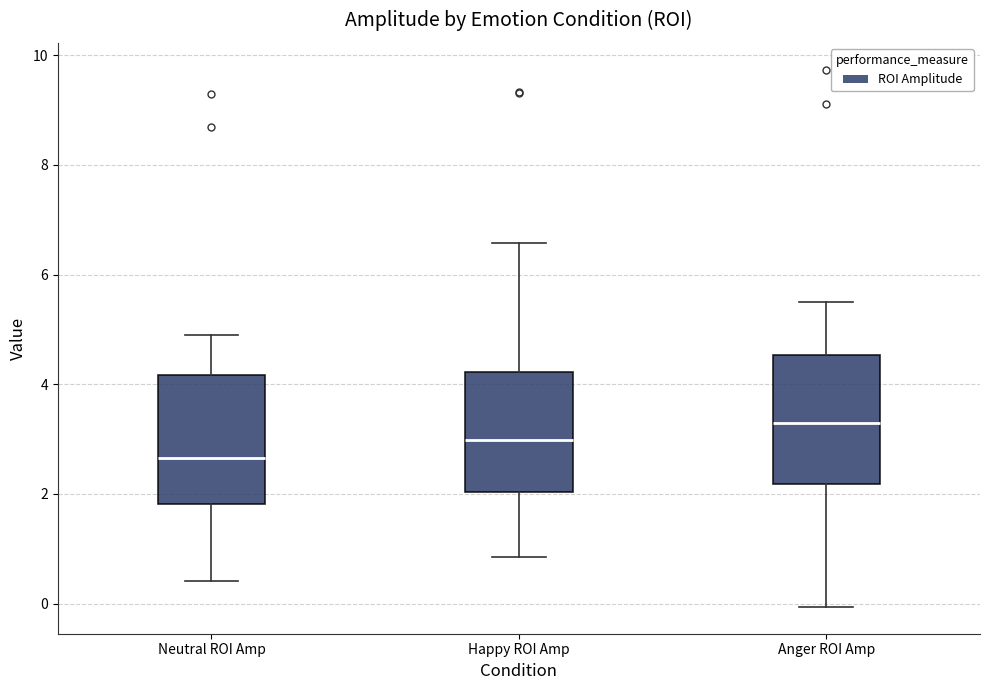

Reading left to right, transcribe this box plot: for each box, give where its median line is, the range the box spans, and where its two whiskers end, as read against the y-axis. The values are not printed on the chart, so give them approximately, as read against the axis.

Neutral ROI Amp: median 2.6, box 1.8 to 4.2, whiskers 0.4 to 5.0
Happy ROI Amp: median 3.0, box 2.0 to 4.2, whiskers 0.8 to 6.6
Anger ROI Amp: median 3.2, box 2.2 to 4.6, whiskers 0.0 to 5.4